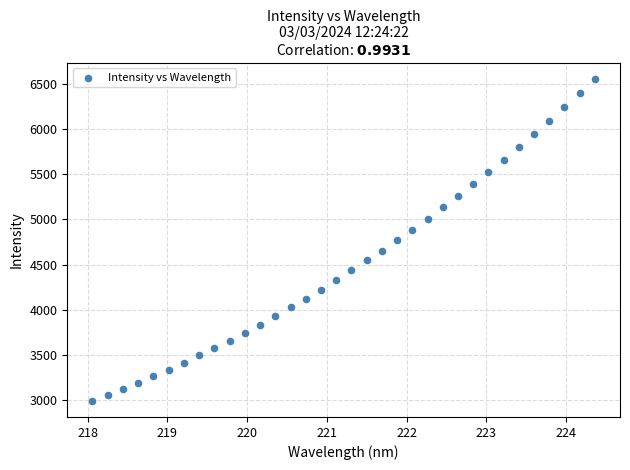

What is the range of Y values (max minus min)?

3563.9